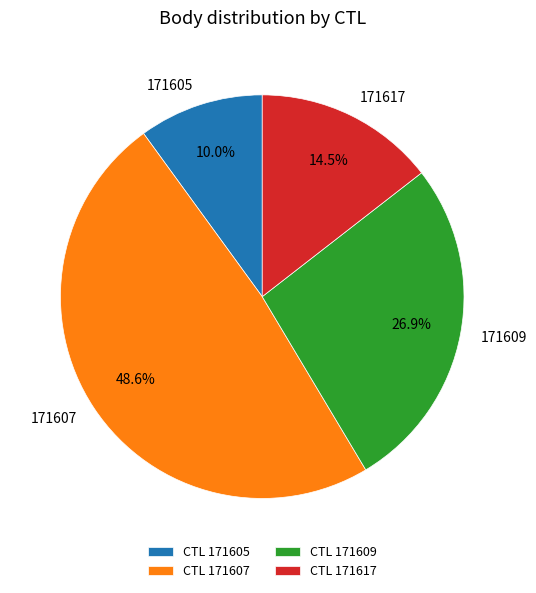

To the nearest percent, what is the average slice percentage?

25%